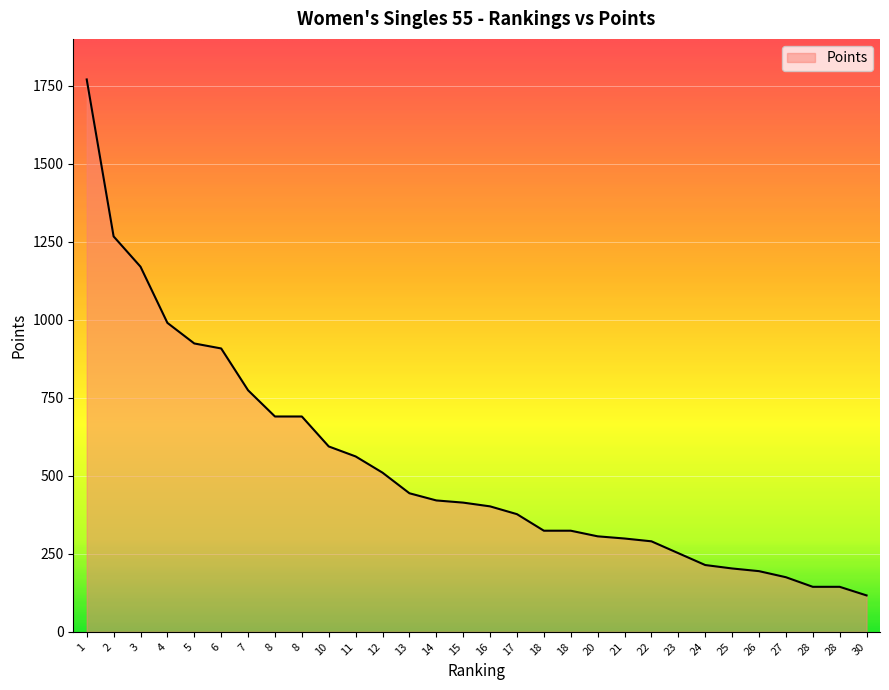

What is the value of the 16th point from the left?

402.0